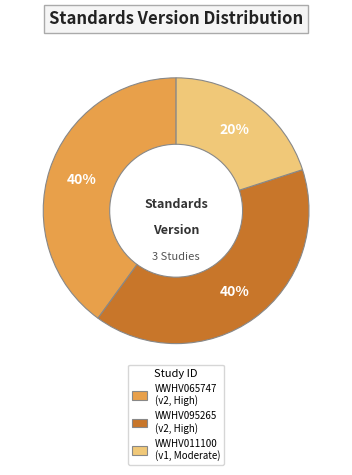

To the nearest percent, what is the combined percentage of WWHV065747 and WWHV011100?

60%